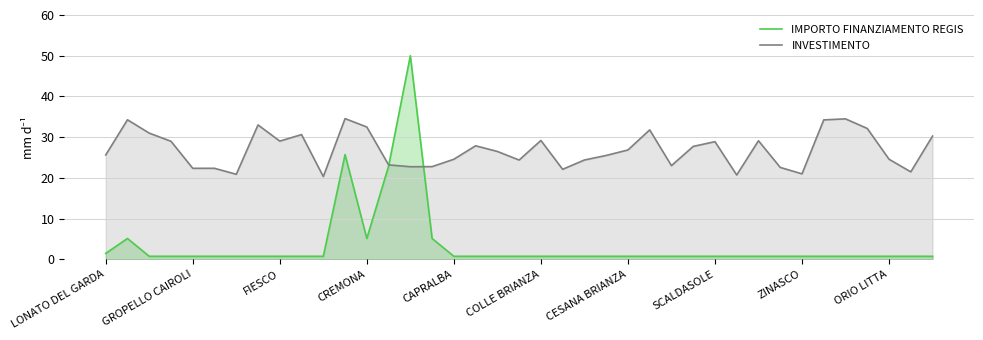

How many lines are shown in the chart?

2